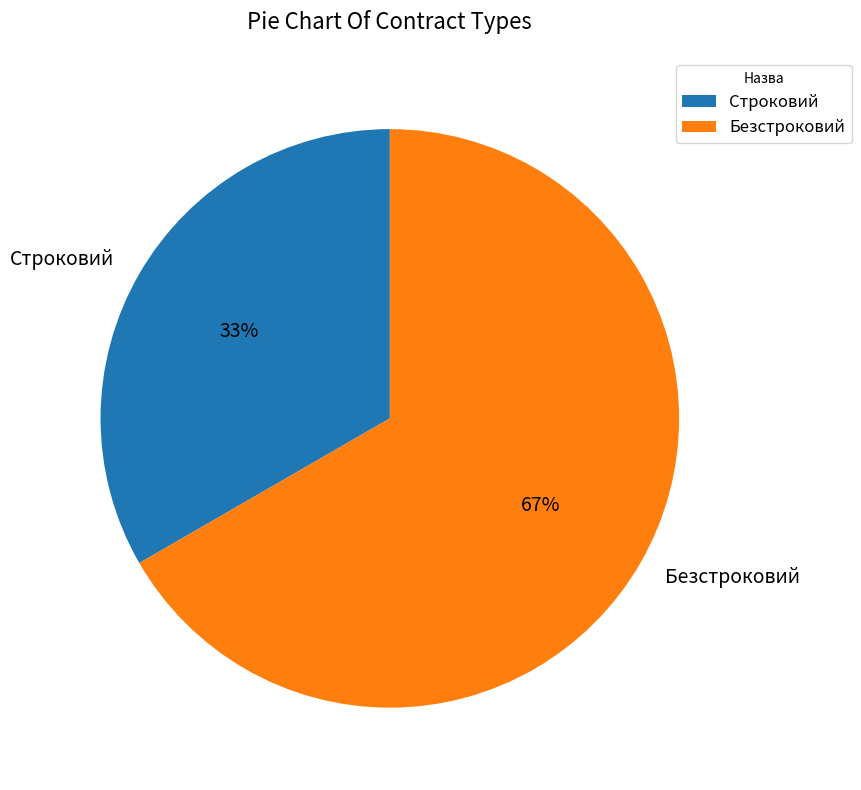

To the nearest percent, what portion does Безстроковий represent?

67%